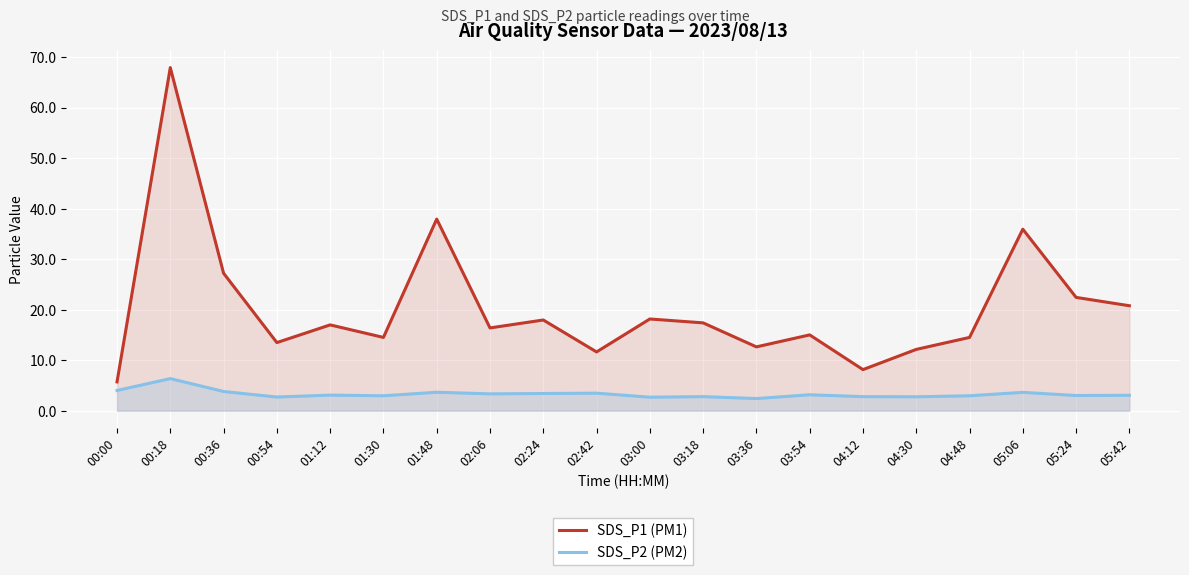

Does the chart display data point markers on the line(s)?

No